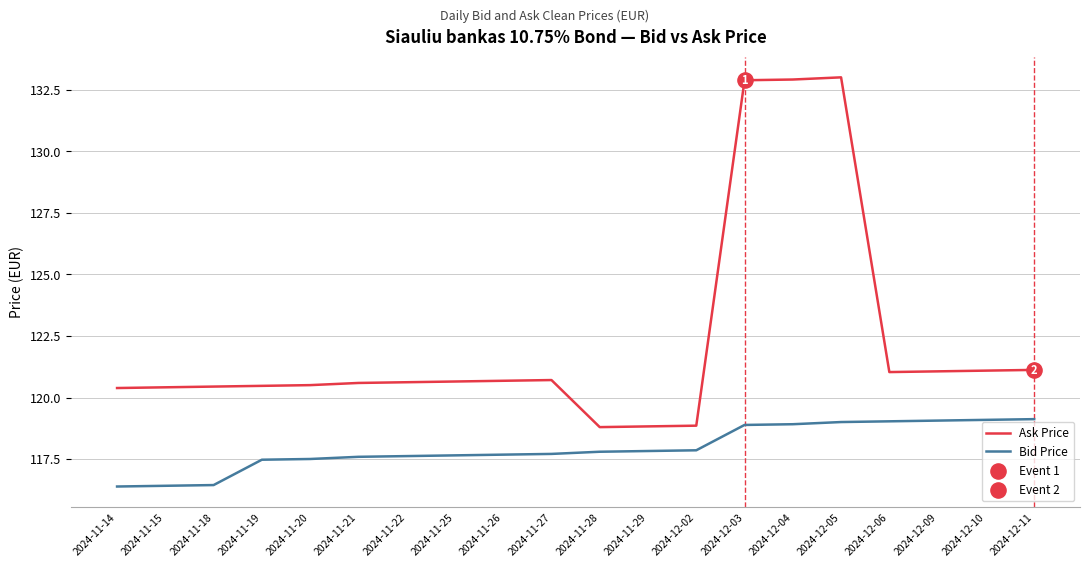

At how many categories does at least one series exceed 122?

3